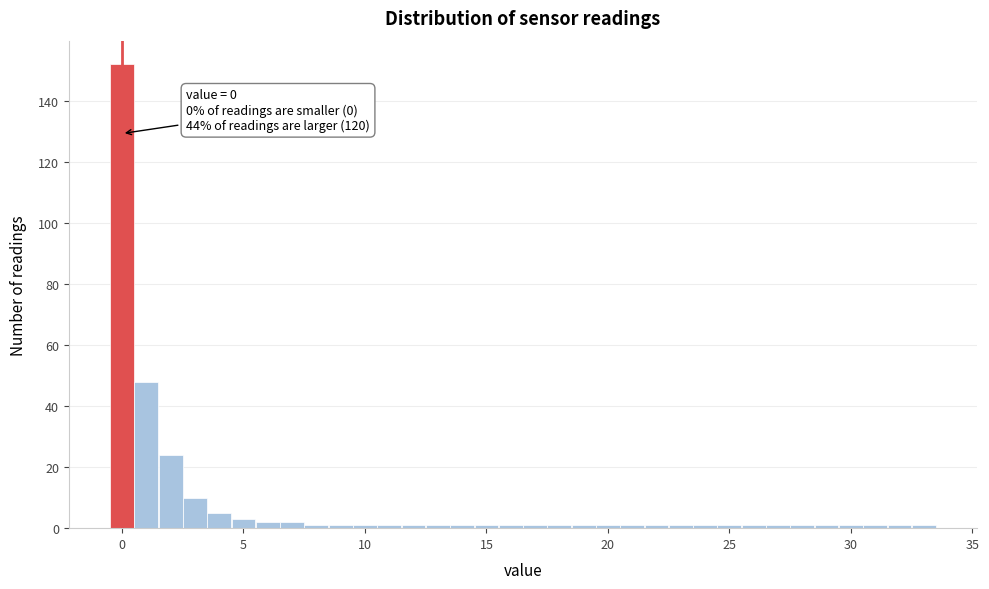

Read against the x-axis, roughly where is the centre of the tallest bar?

0.0